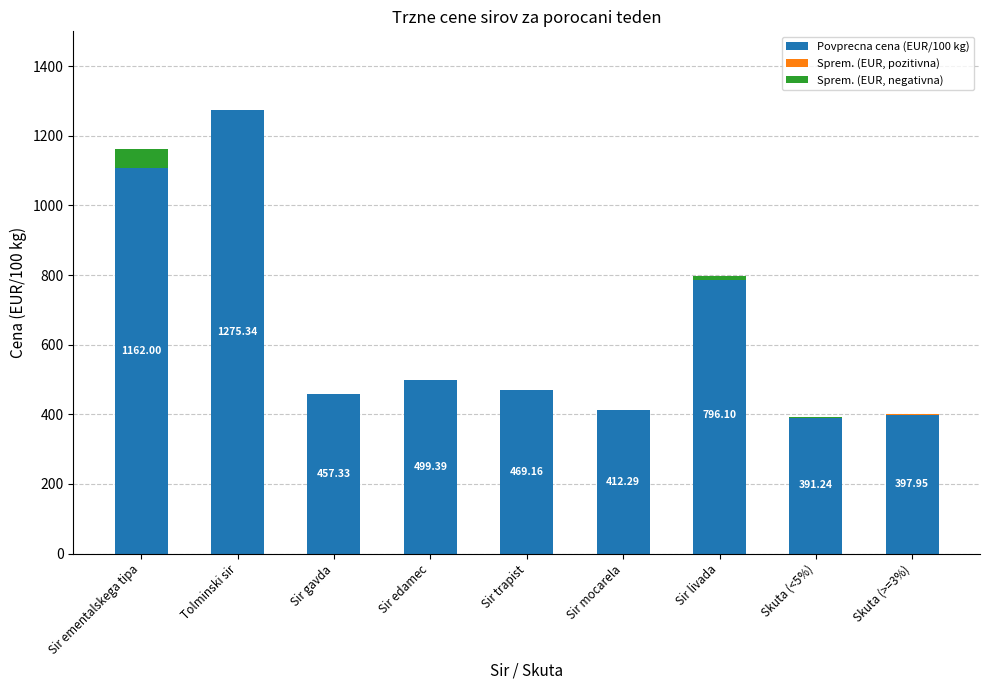

At which label does Povprecna cena (EUR/100 kg) first exceed 469?

Sir ementalskega tipa